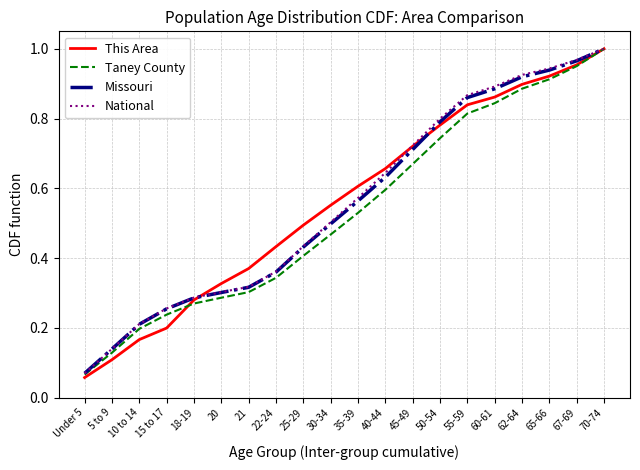

At which category does the chart reach its minimum across all series?

Under 5